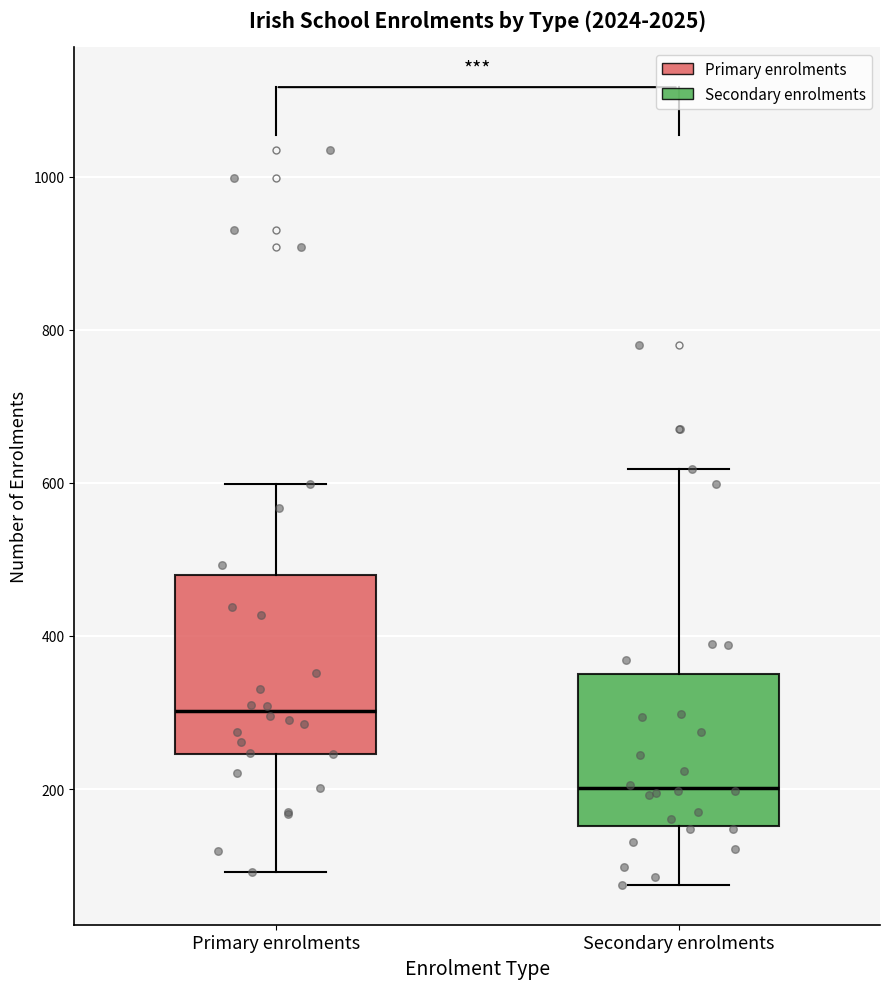

Which box has the lowest median line?

Secondary enrolments